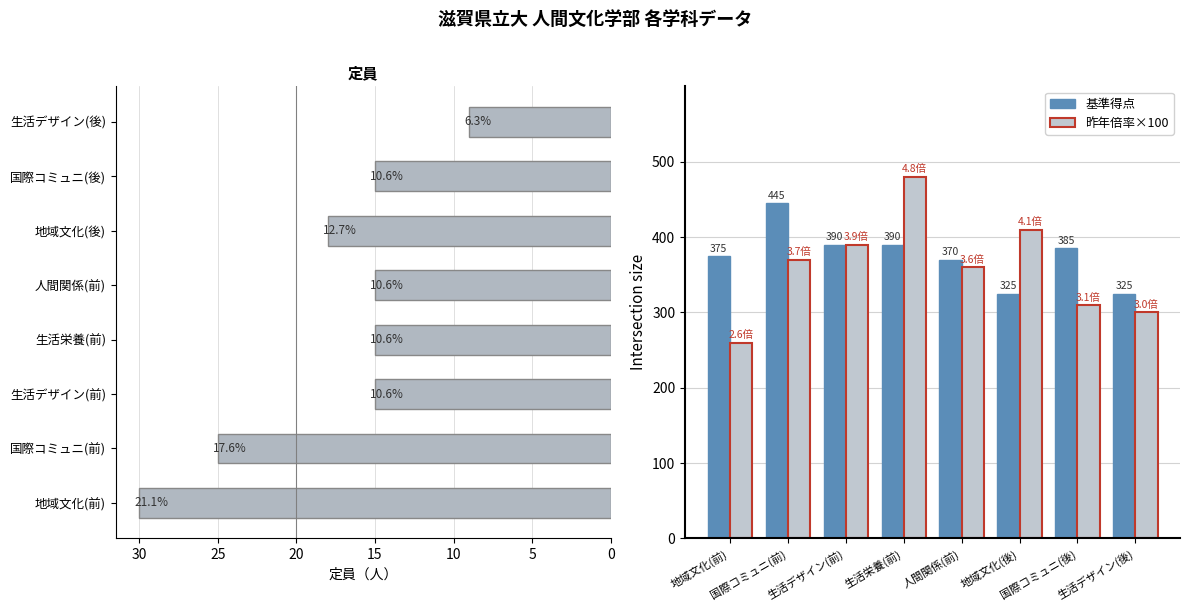

Read the 基準得点 value at 国際コミュニ(後).

385.0